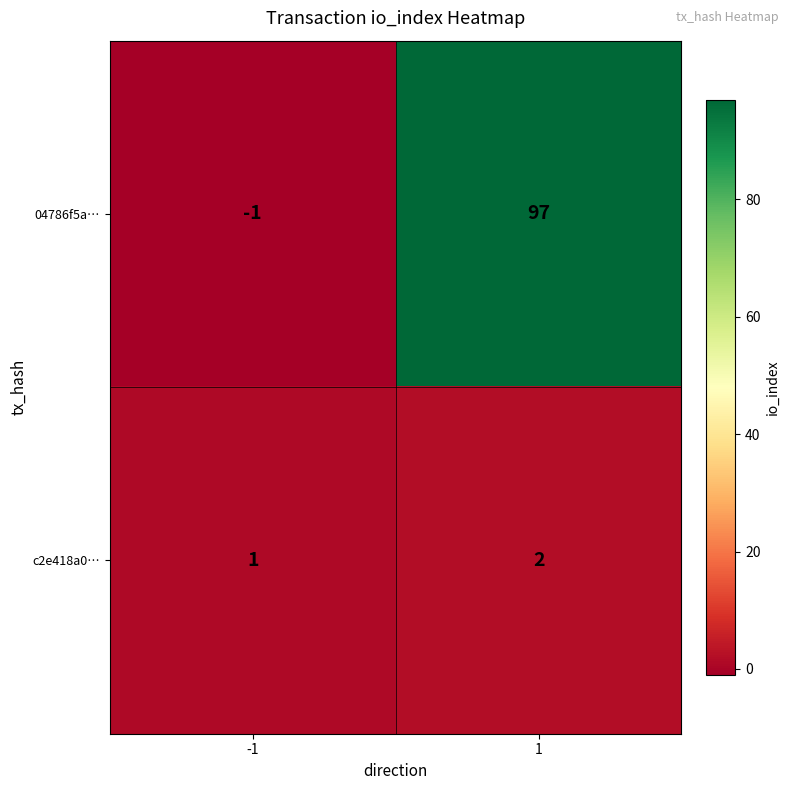

What is the difference between the maximum and minimum values in the 04786f5a… series?

98